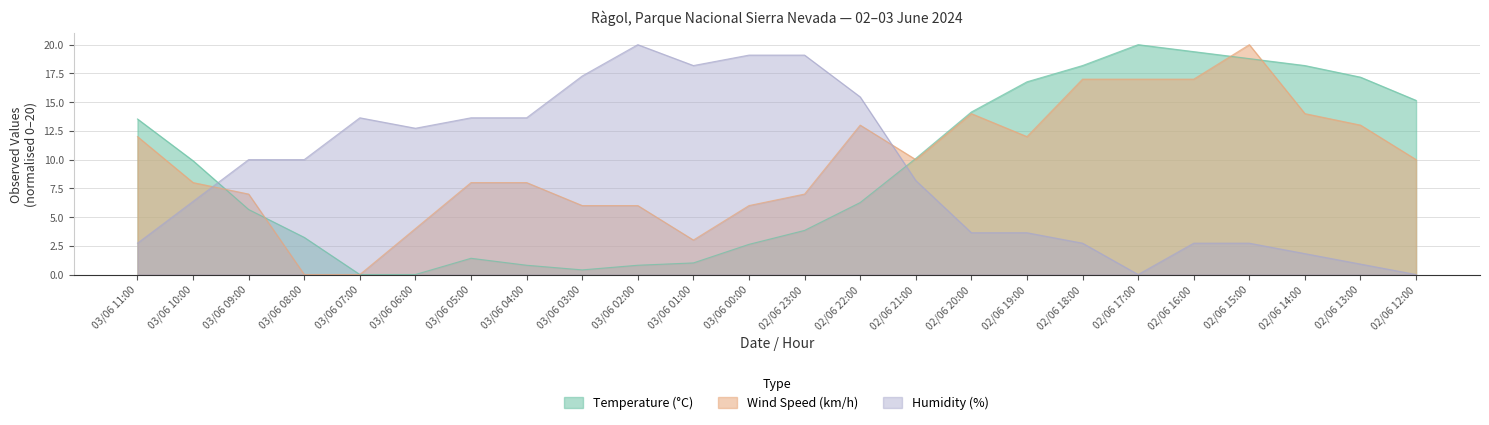

How many lines are shown in the chart?

3